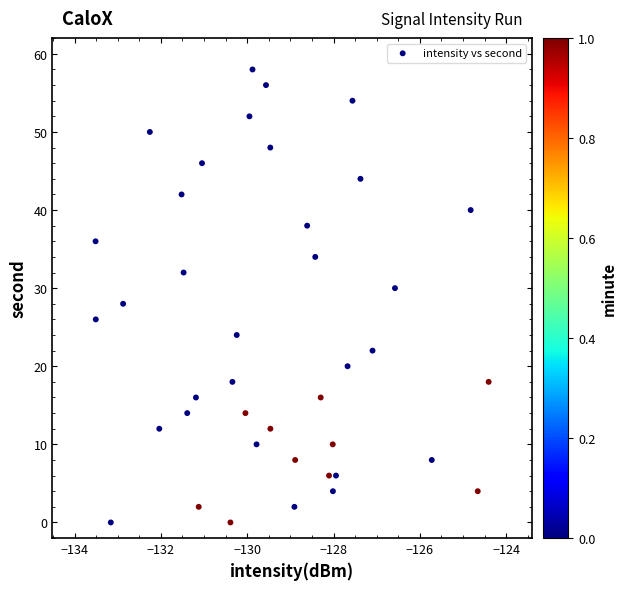

What is the range of Y values (max minus min)?

58